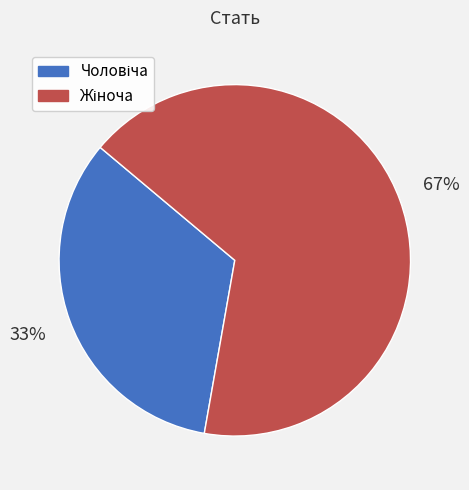

To the nearest percent, what is the average slice percentage?

50%